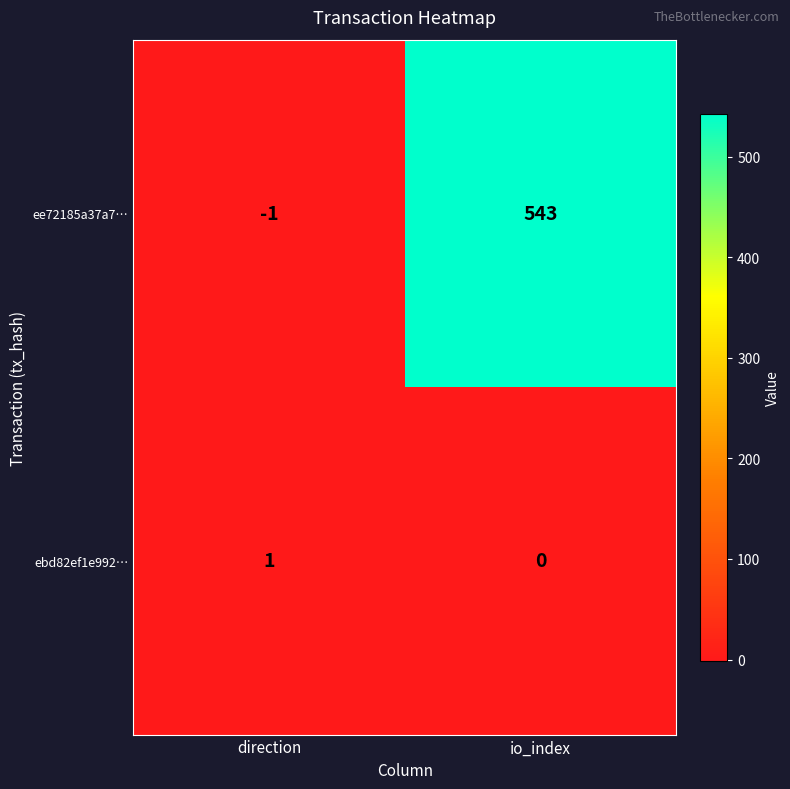

What is the maximum value shown in the chart?

543